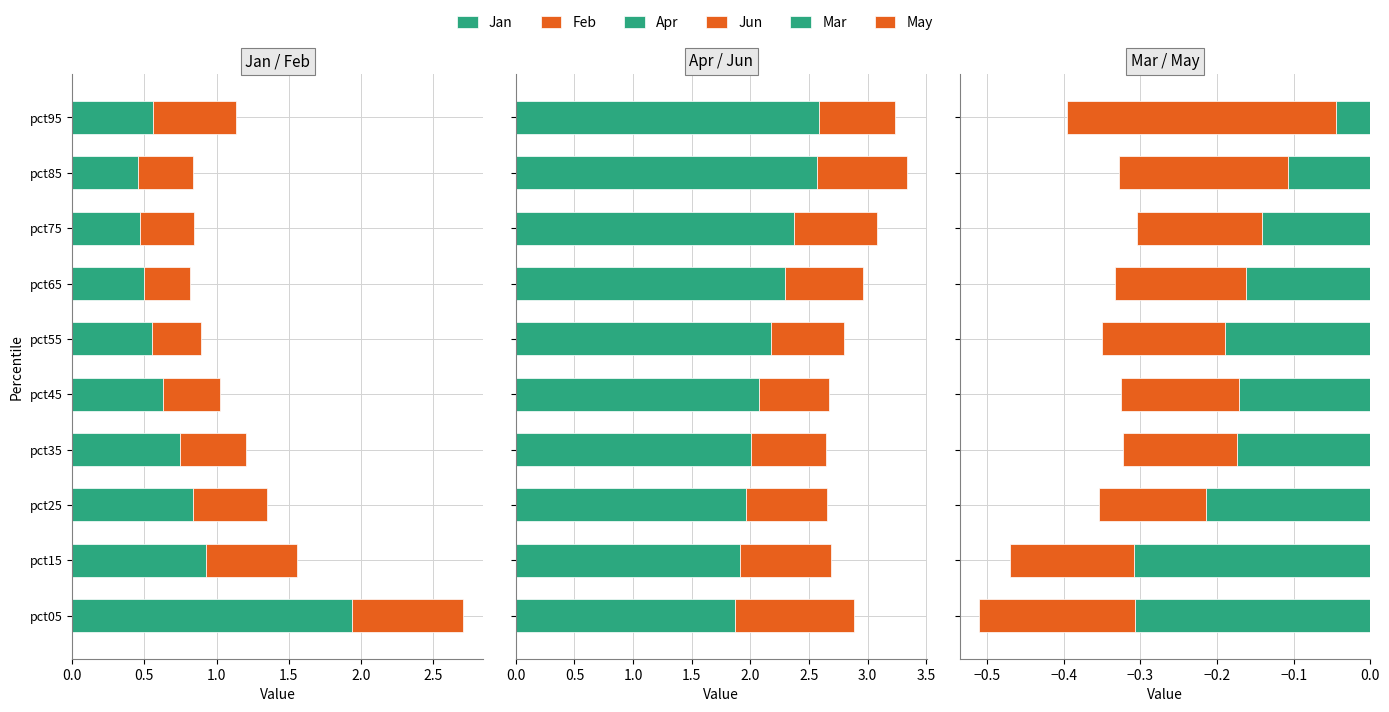

The value of Mar at 7 is 0.4. True or false?

False